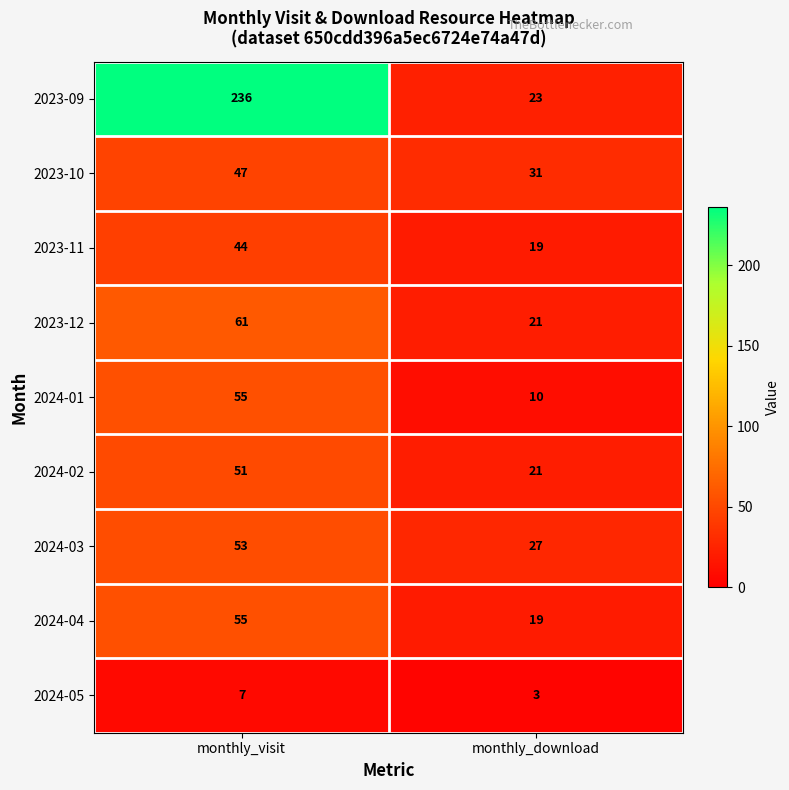

Read the 2023-09 value at monthly_visit.

236